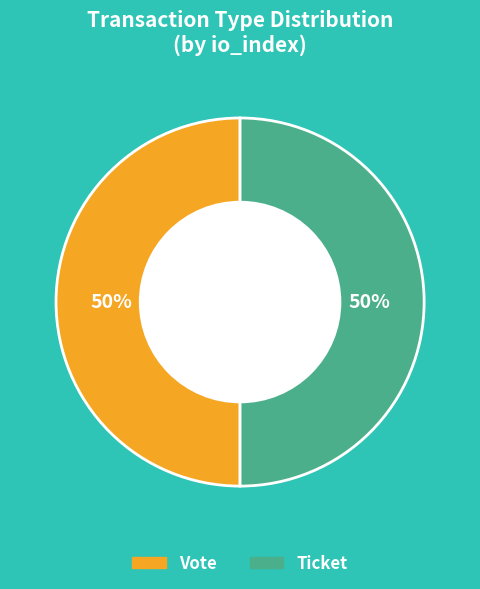

Approximately how many times larger is the value at Vote compared to Ticket?

1.0